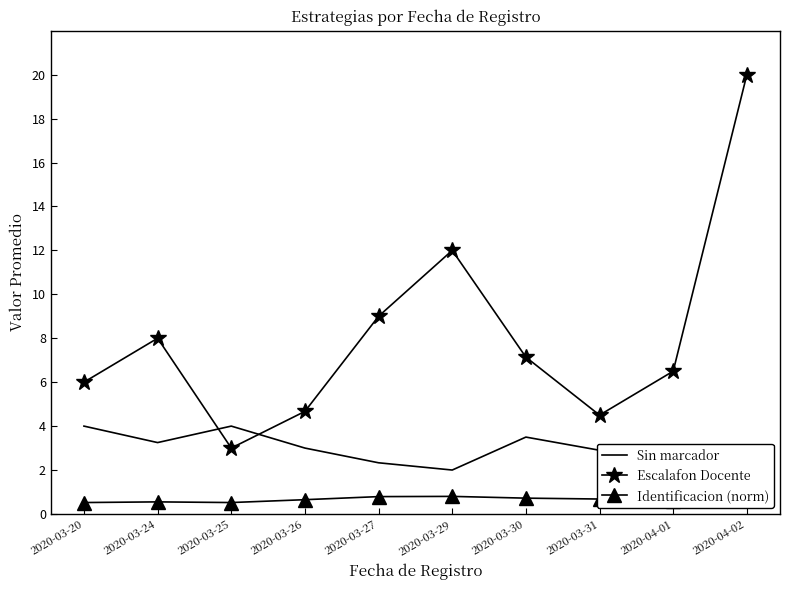

True or false: Identificacion (norm) and Escalafon Docente cross at least once.

False